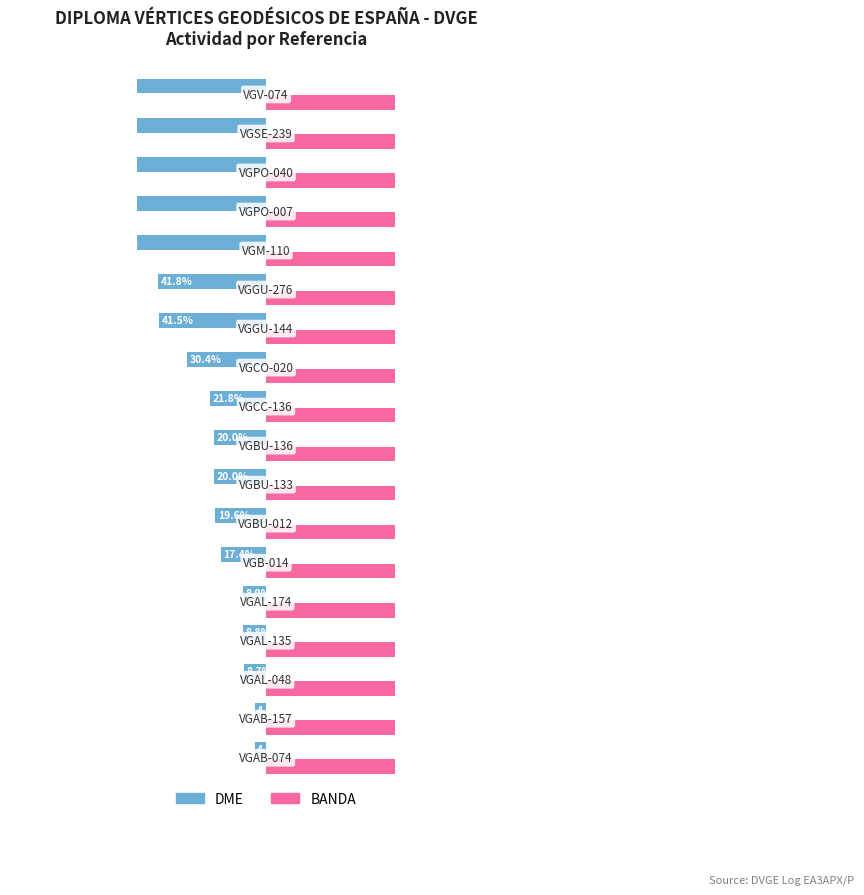

Is the value of BANDA at 9 greater than the value of DME at 10?

No